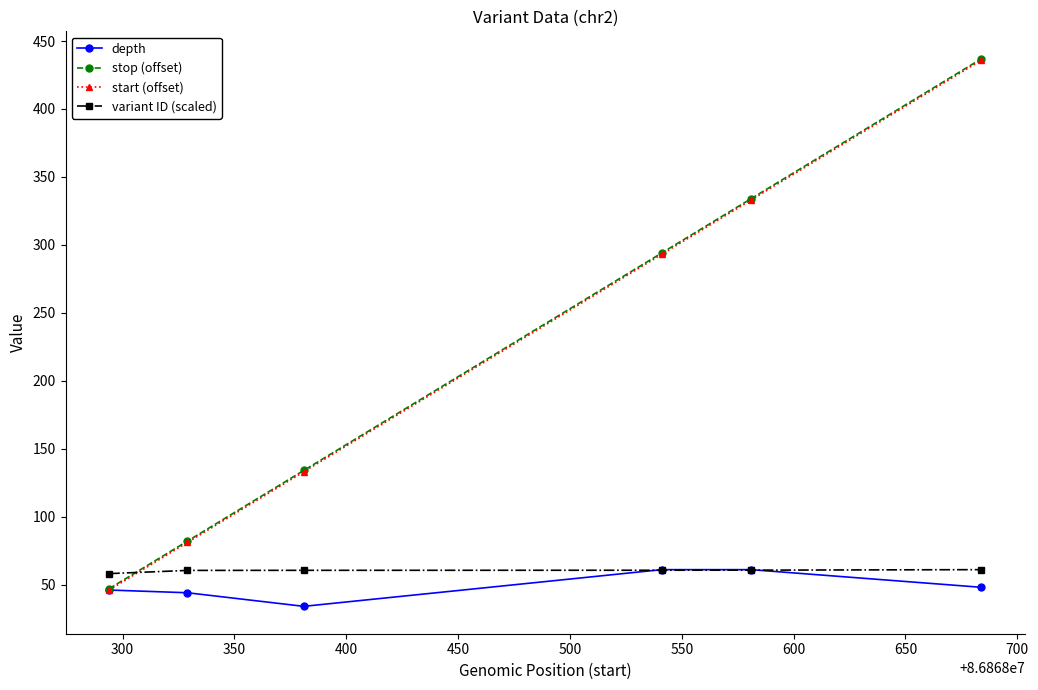

What is the average value of the stop (offset) series?

221.3